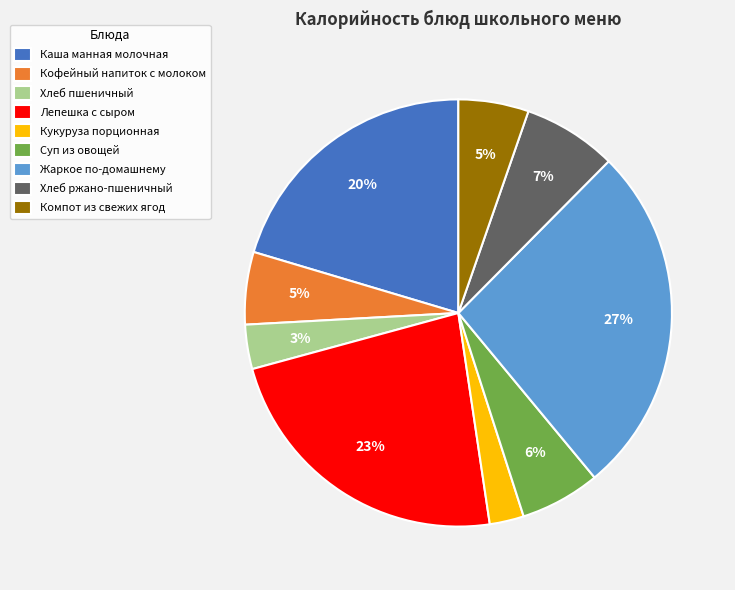

To the nearest percent, what portion does Компот из свежих ягод represent?

5%